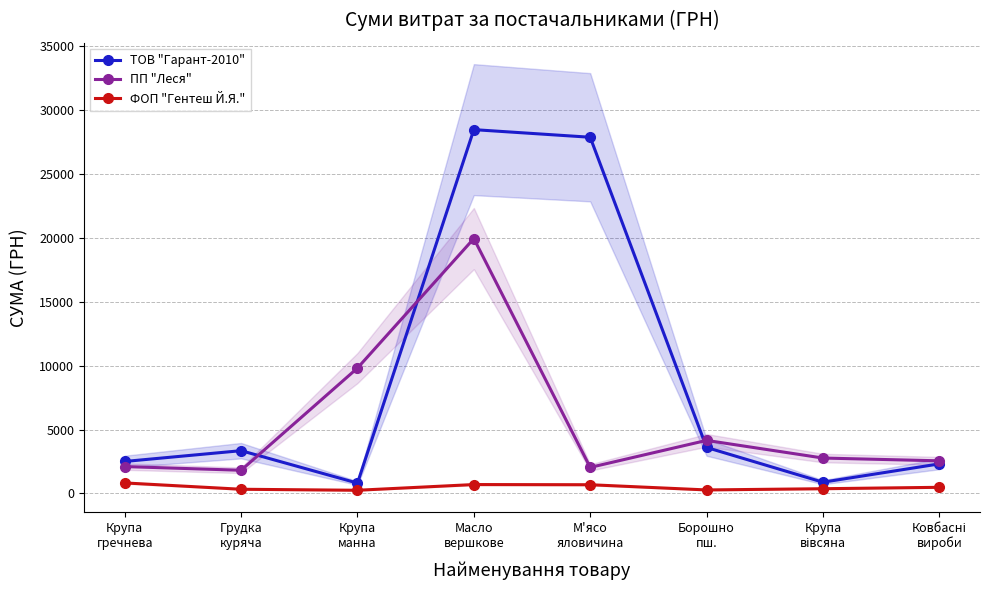

List the series in order of their peak value, highest first.

ТОВ "Гарант-2010", ПП "Леся", ФОП "Гентеш Й.Я."